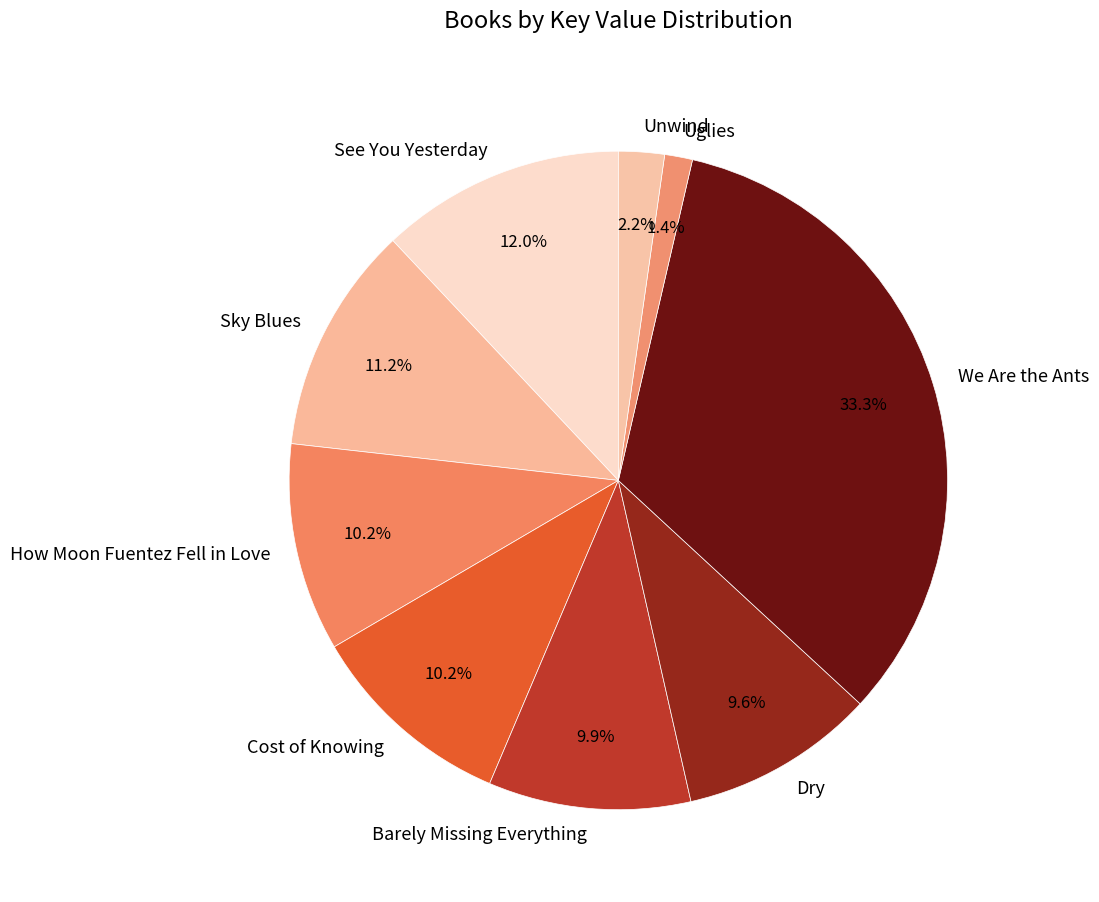

Is there any slice that represents more than half of the pie?

No